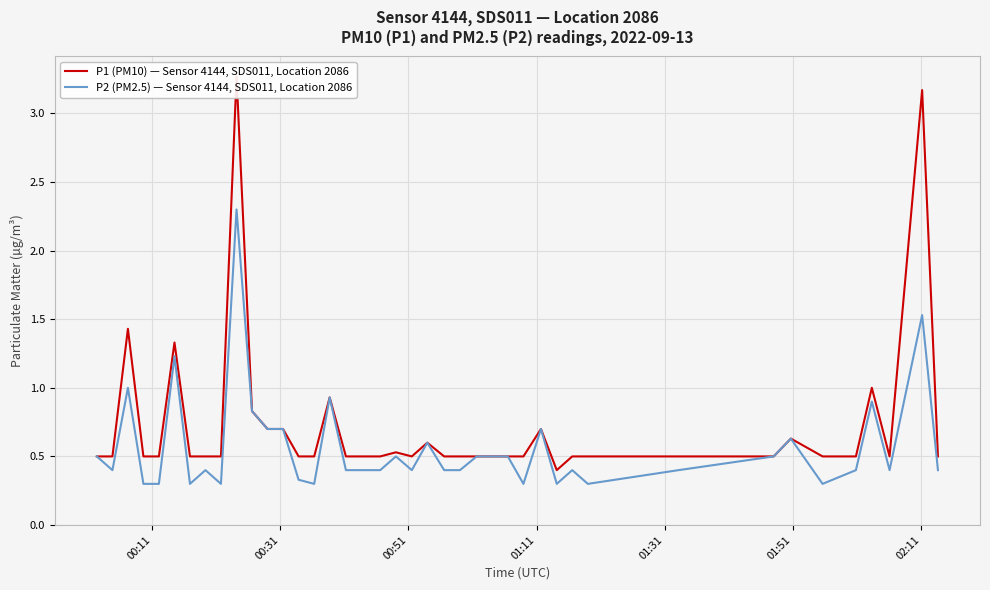

True or false: P2 (PM2.5) — Sensor 4144, SDS011, Location 2086 and P1 (PM10) — Sensor 4144, SDS011, Location 2086 cross at least once.

False